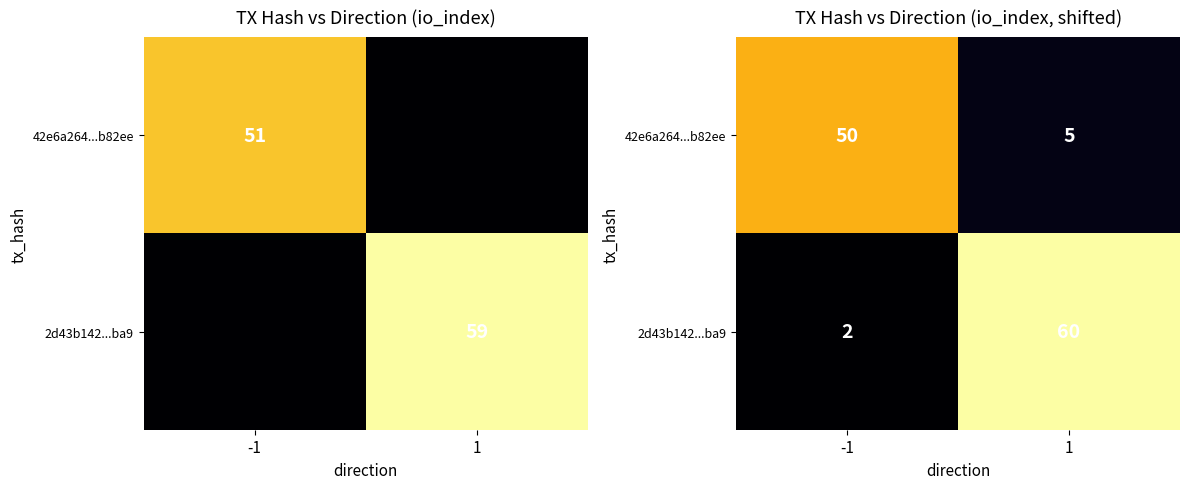

Where is 42e6a264...b82ee nearest to the value 27?

1